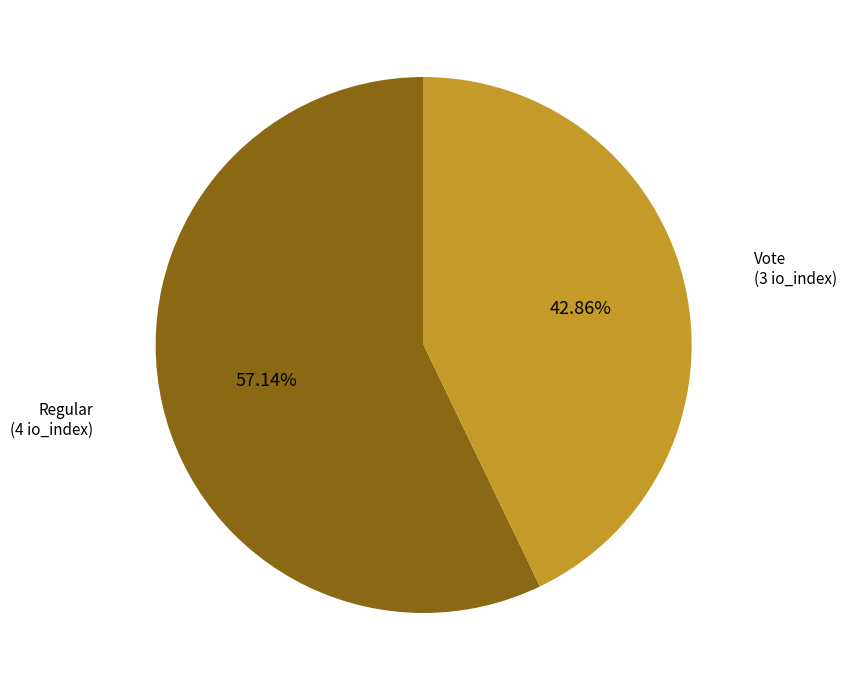

Rank the categories by value from highest to lowest.

Regular, Vote